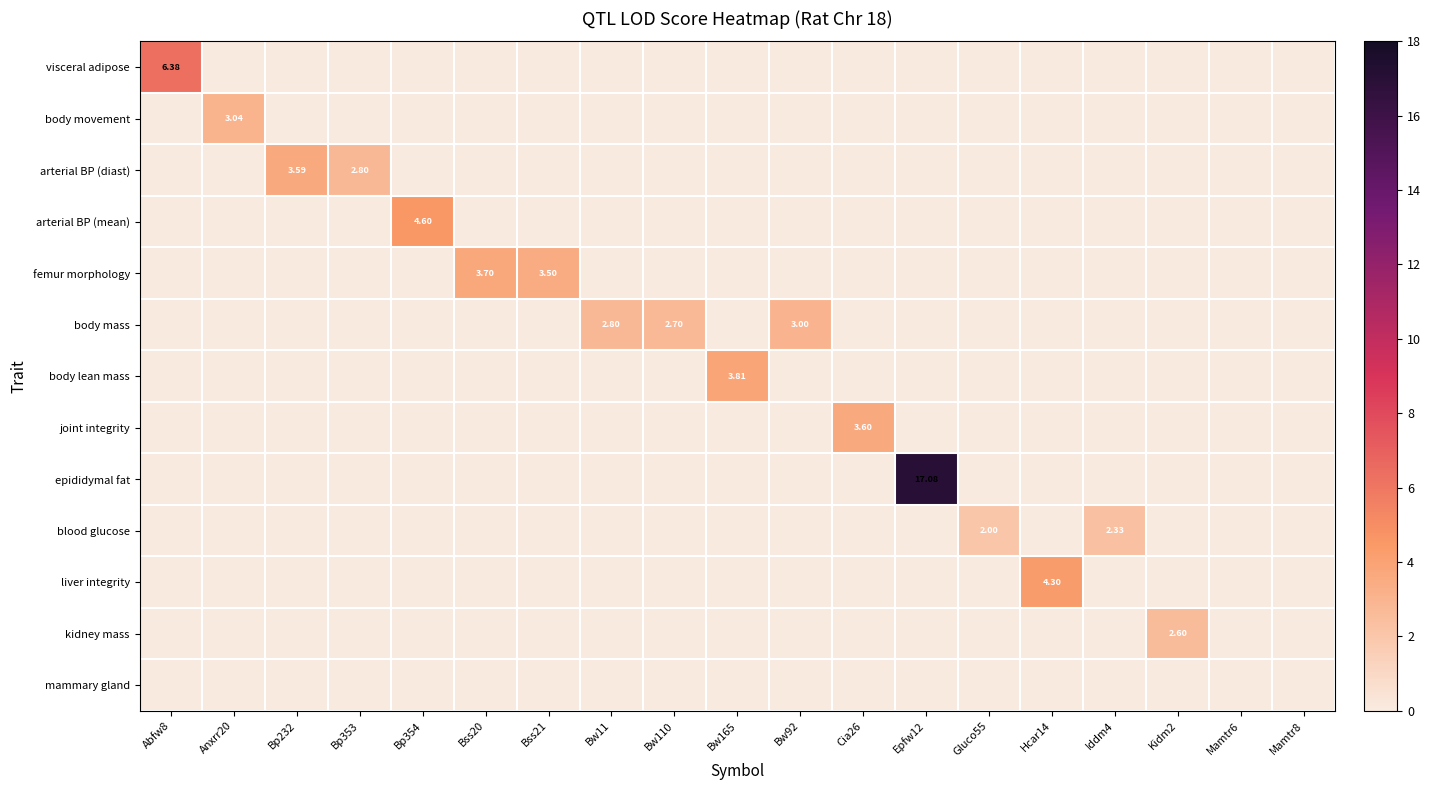

The epididymal fat series shows 0.0 at Abfw8. True or false?

True